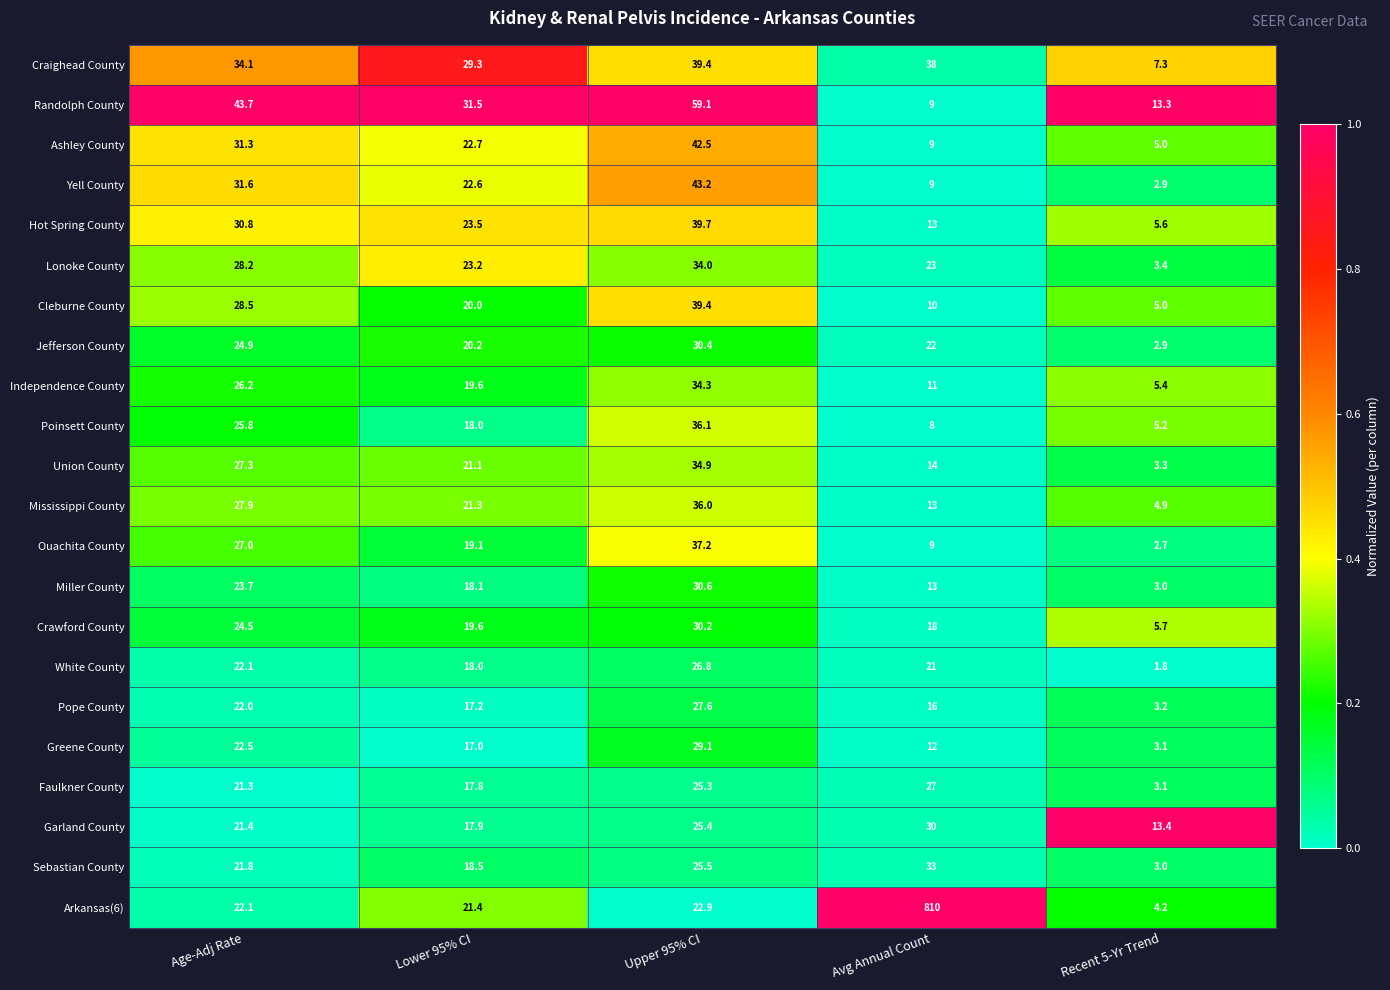

List the labels in order of Ouachita County value, largest first.

Upper 95% CI, Age-Adj Rate, Lower 95% CI, Avg Annual Count, Recent 5-Yr Trend